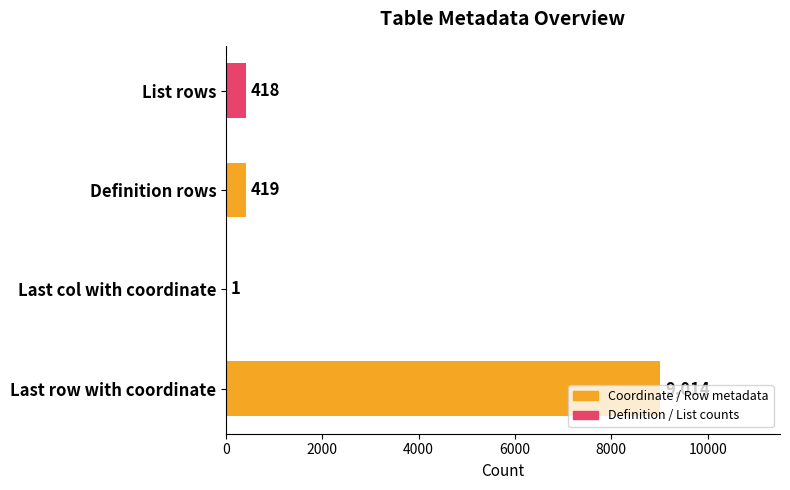

How many distinct data groups are displayed?

1